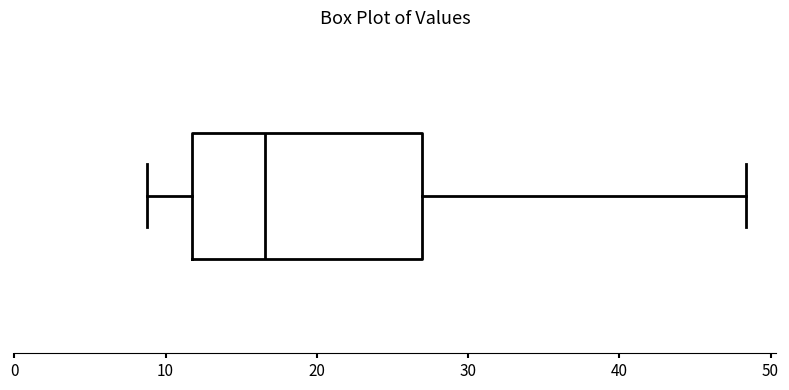

Transcribe this box plot: give where the median line is, the range the box spans, and where the two whiskers end, as read against the x-axis. The values are not printed on the chart, so give them approximately, as read against the axis.

median 17, box 12 to 27, whiskers 9 to 48